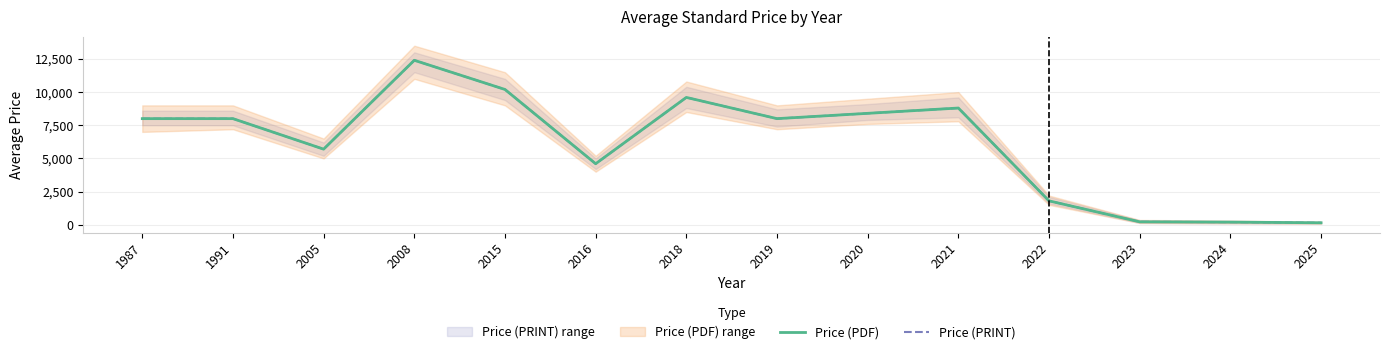

What is the value of the Price (PRINT) point at the 1st from the left?

8000.0